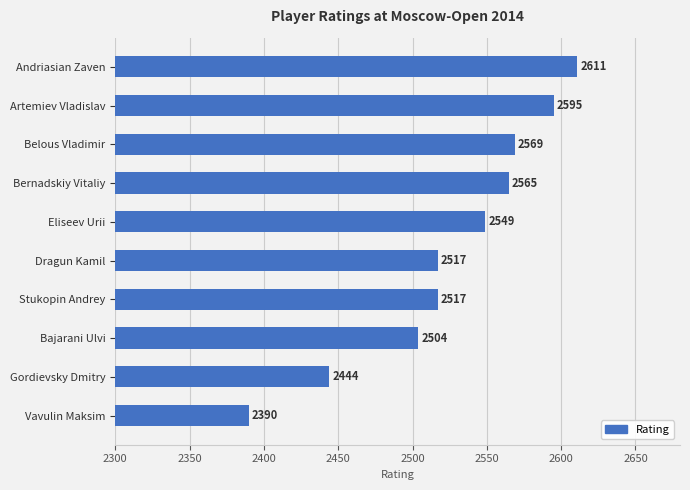

Where is the data nearest to the value 2500?

Bajarani Ulvi